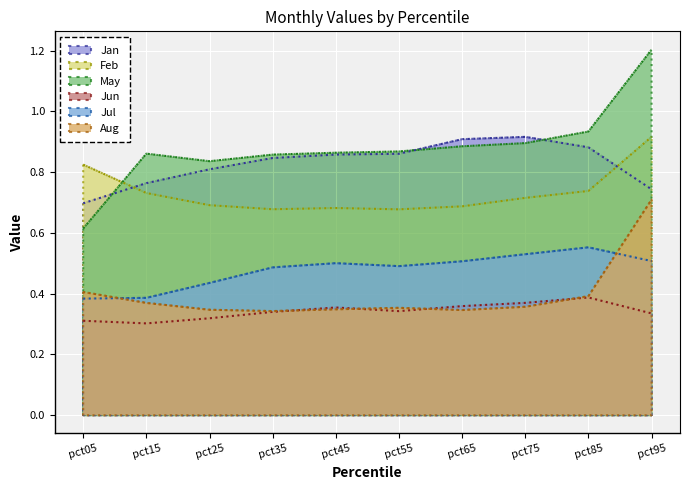

Where is Jul nearest to the value 0?

pct05